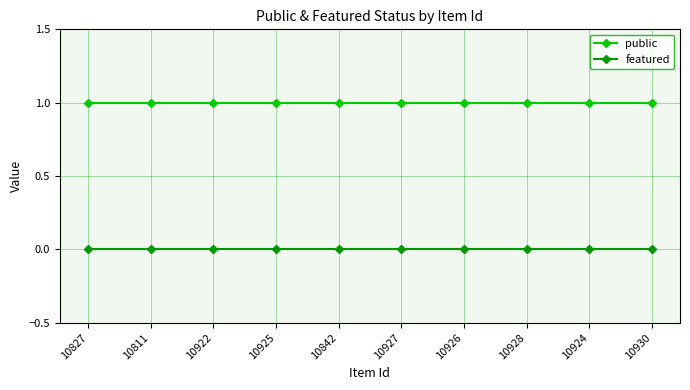

The value of featured at 10926 is 0. True or false?

True